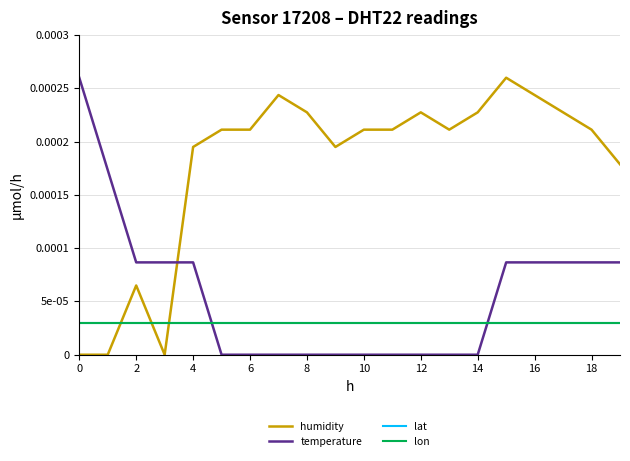

Does the chart display data point markers on the line(s)?

No